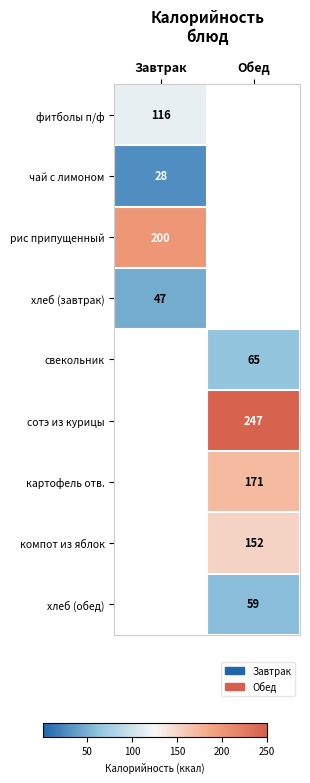

Which has a higher value, Обед or Завтрак?

Завтрак